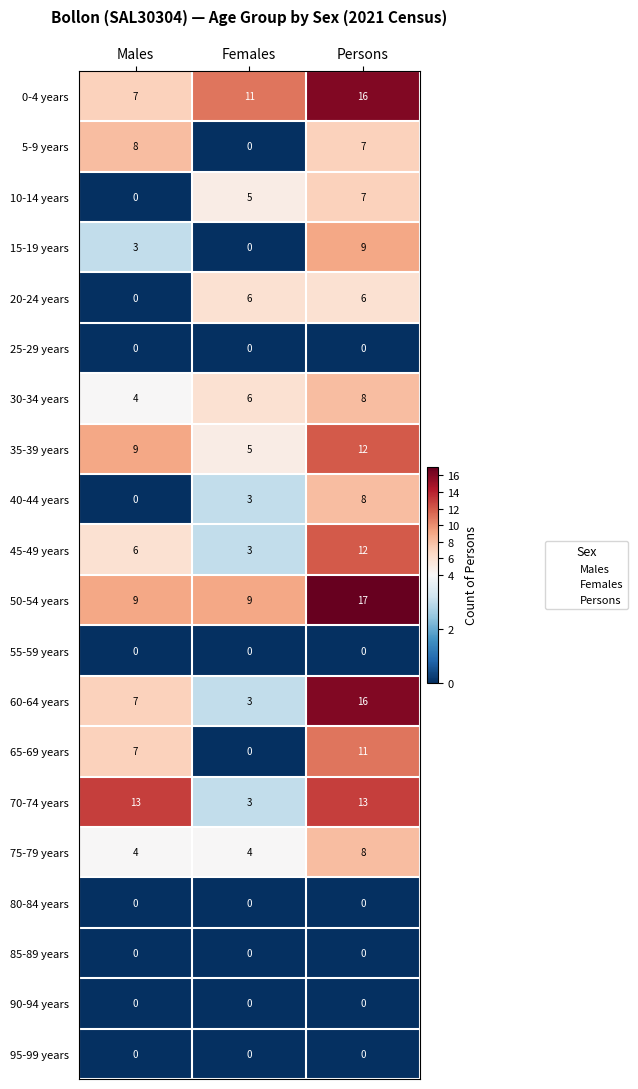

The value of 50-54 years at Males is 14. True or false?

False